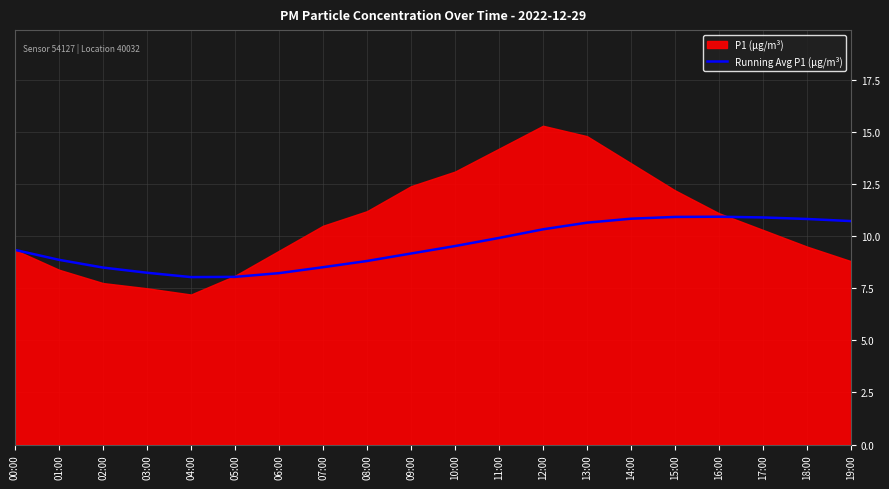

How many interior local peaks (higher than both neighbors) does the data have?

1